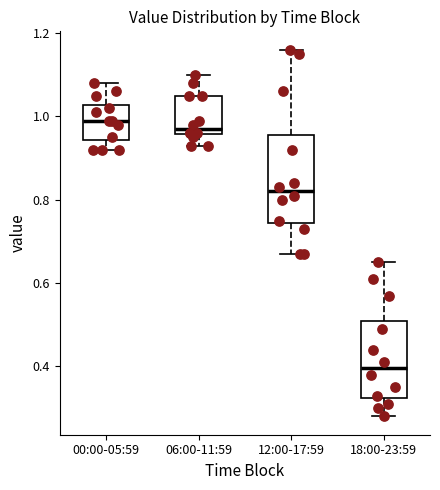

Reading left to right, read every box against the y-axis: the position of its median line, the range the box covers, and the ends of its whiskers. The values are not printed on the chart, so give them approximately, as read against the axis.

00:00-05:59: median 1.00, box 0.94 to 1.02, whiskers 0.92 to 1.08
06:00-11:59: median 0.98, box 0.96 to 1.06, whiskers 0.94 to 1.10
12:00-17:59: median 0.82, box 0.74 to 0.96, whiskers 0.68 to 1.16
18:00-23:59: median 0.40, box 0.32 to 0.52, whiskers 0.28 to 0.66